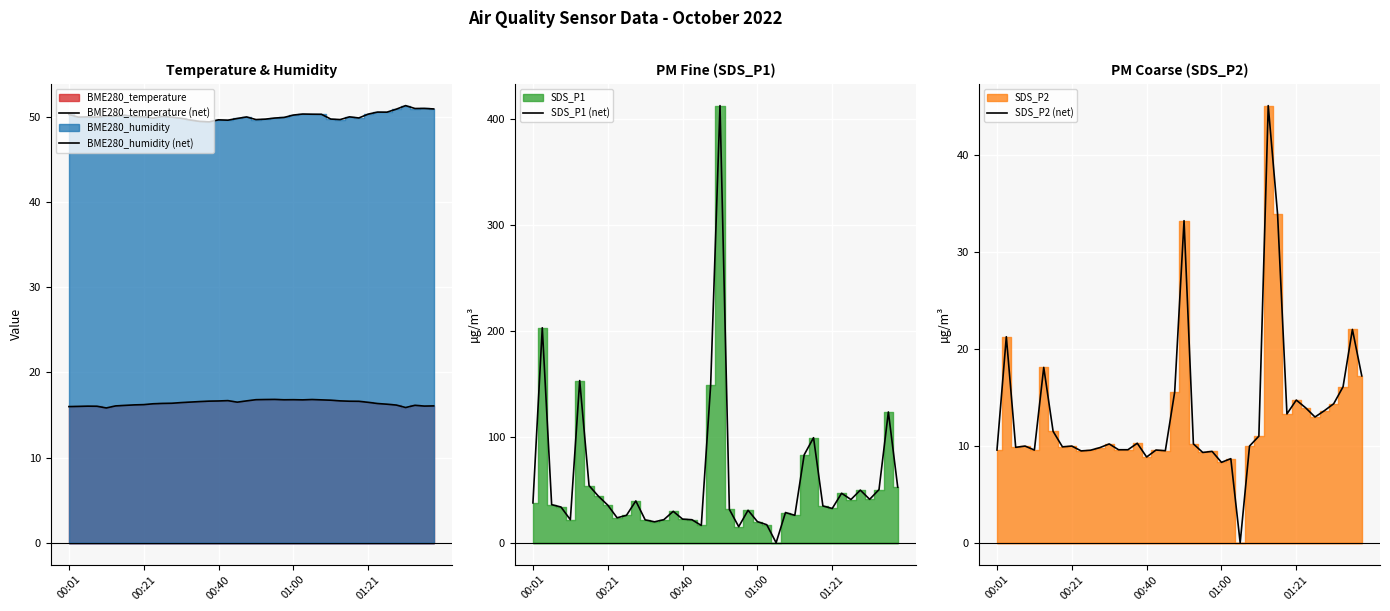

Is it true that SDS_P2 (net) equals 19.9 at 01:21?

False